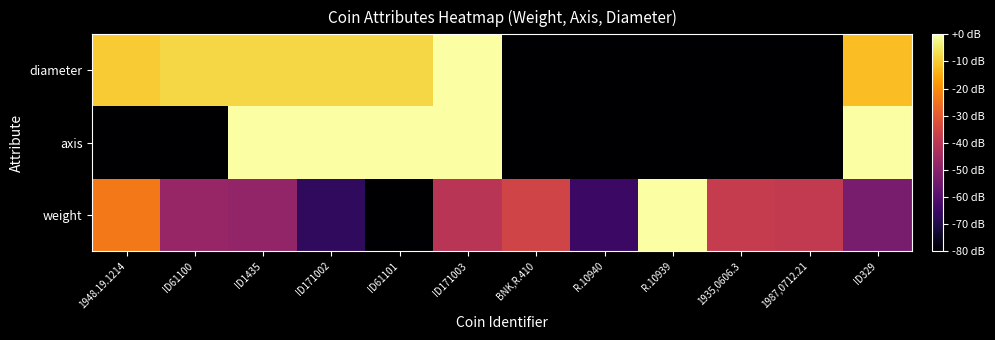

Reading right to left, what are all the values shown in this chart?

weight: ID329=0.3	1987,0712.21=0.5	1935,0606.3=0.5	R.10939=1.0	R.10940=0.2	BNK,R.410=0.6	ID171003=0.5	ID61101=0.0	ID171002=0.2	ID1435=0.4	ID61100=0.4	1948.19.1214=0.7
axis: ID329=1.0	1987,0712.21=0.0	1935,0606.3=0.0	R.10939=0.0	R.10940=0.0	BNK,R.410=0.0	ID171003=1.0	ID61101=1.0	ID171002=1.0	ID1435=1.0	ID61100=0.0	1948.19.1214=0.0
diameter: ID329=0.8	1987,0712.21=0.0	1935,0606.3=0.0	R.10939=0.0	R.10940=0.0	BNK,R.410=0.0	ID171003=1.0	ID61101=0.9	ID171002=0.9	ID1435=0.9	ID61100=0.9	1948.19.1214=0.9